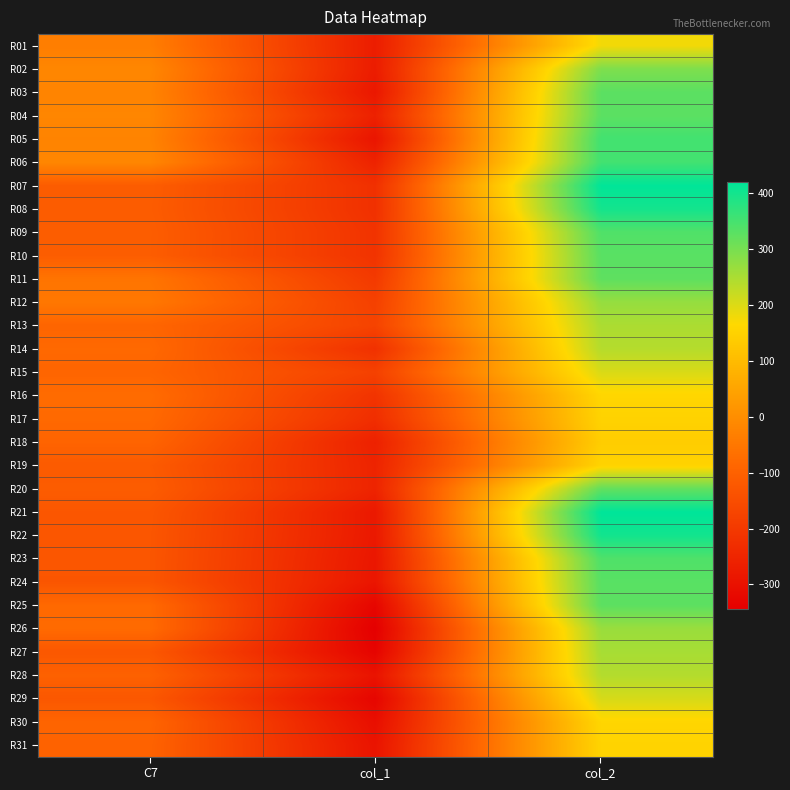

What is the total value across all series at col_1?

-8021.5